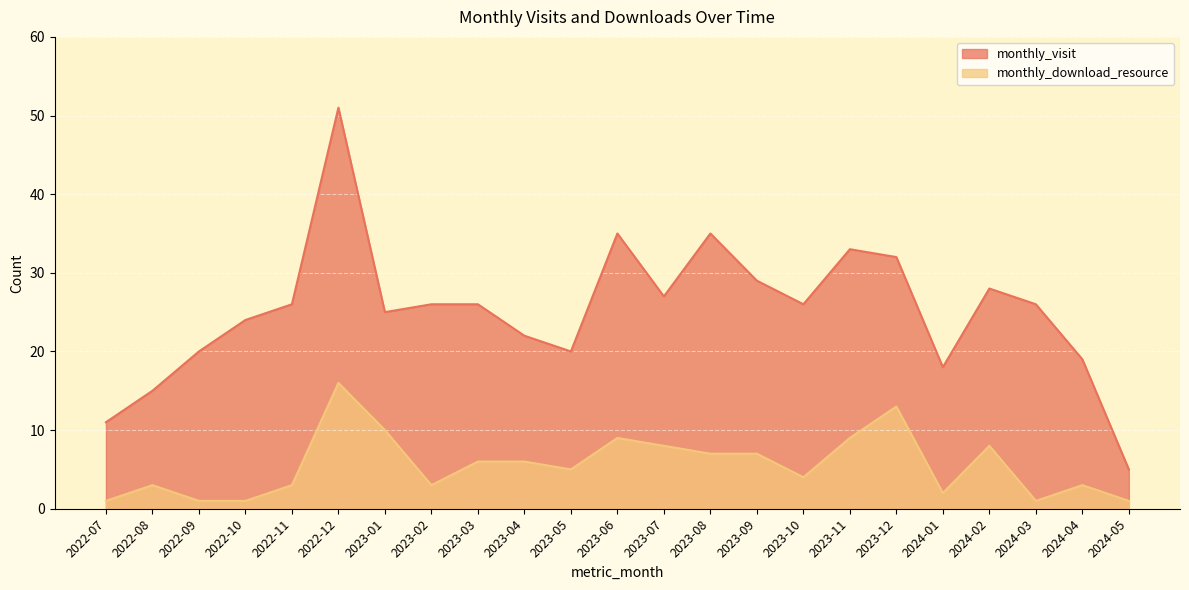

Where is the first local maximum for monthly_visit?

2022-12